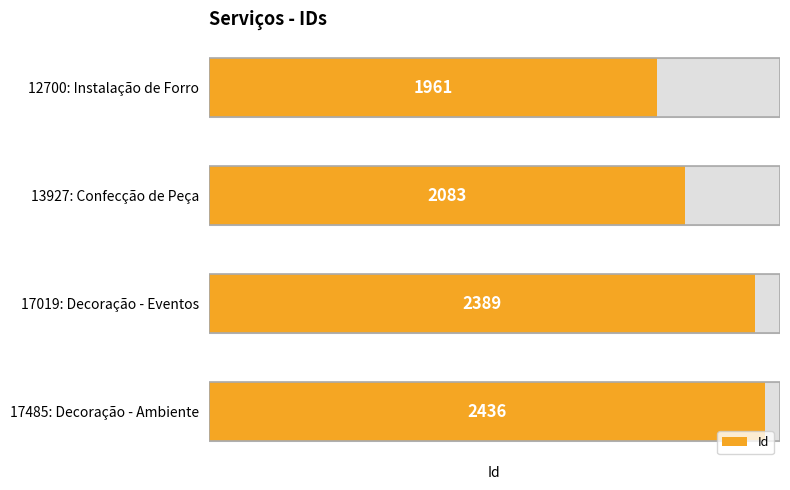

What is the difference between the values at 12700: Instalação de Forro and 17019: Decoração - Eventos?

428